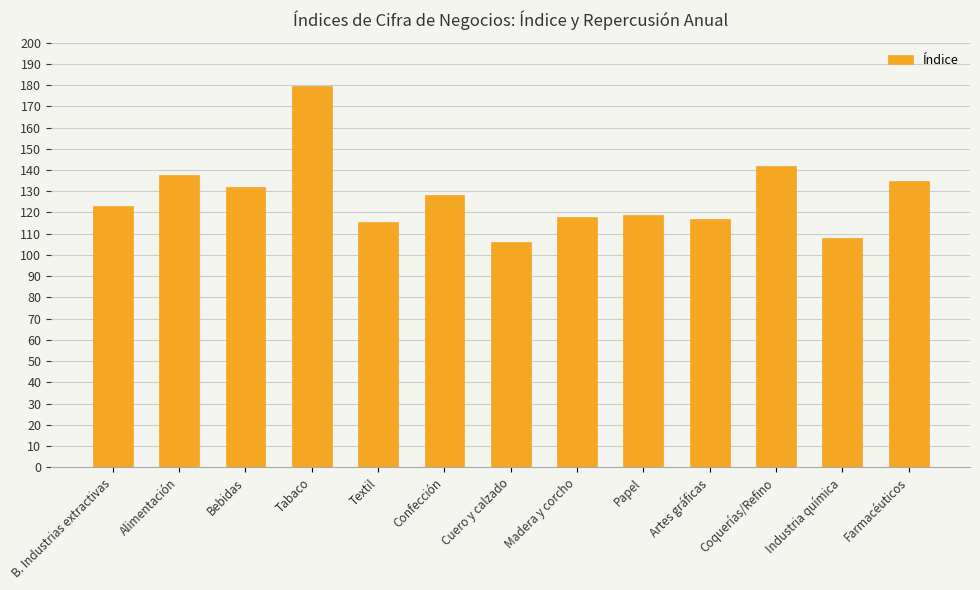

Read the value at Textil.

115.7